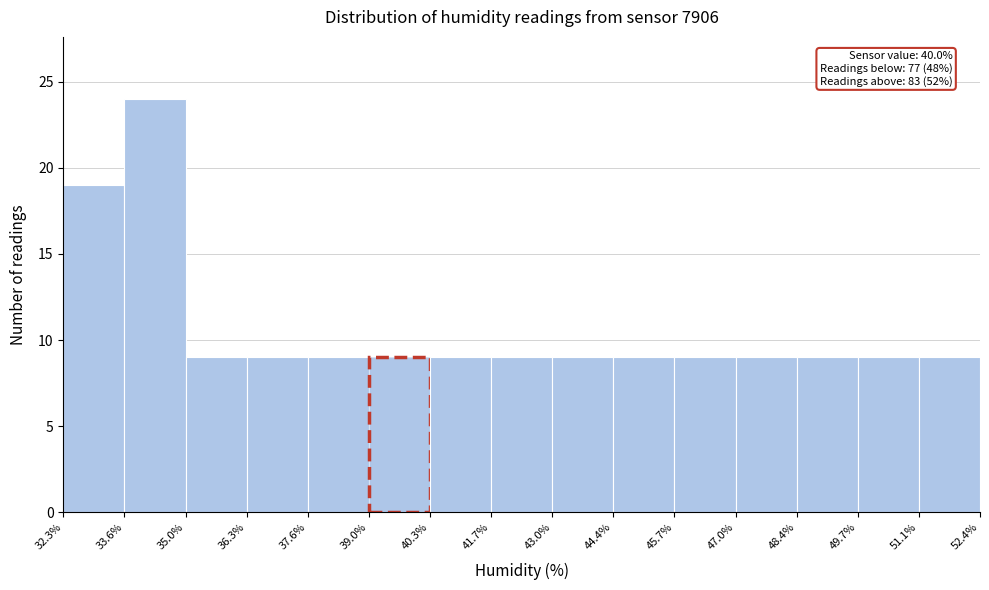

Over which range of the x-axis is the bar tallest?

33.6% to 35.0%